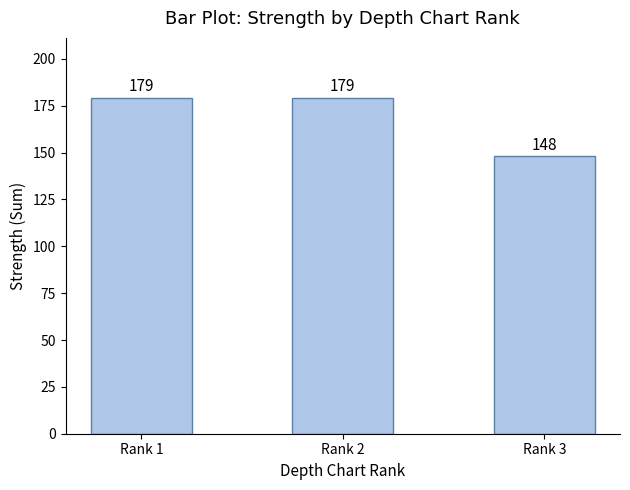

How many bars are there in total?

3